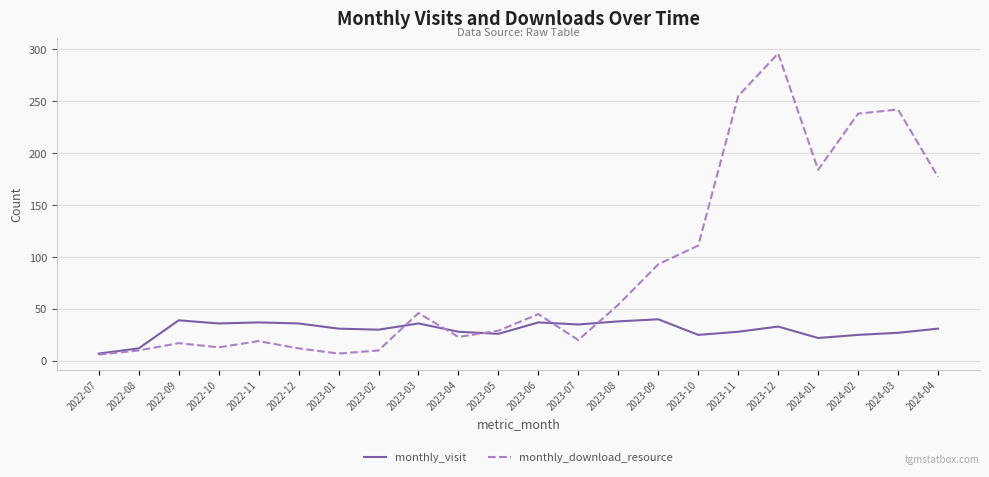

What is the total value across all series at 2023-05?

55